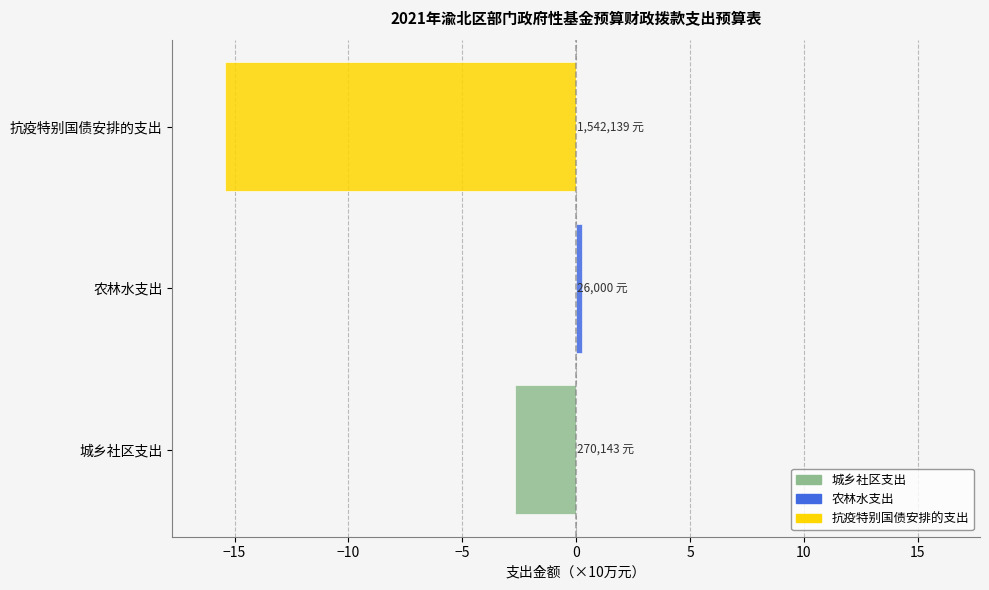

What is the value of the 城乡社区 & 抗疫特别国债（左侧） bar at the 1st from the left?

-2.7